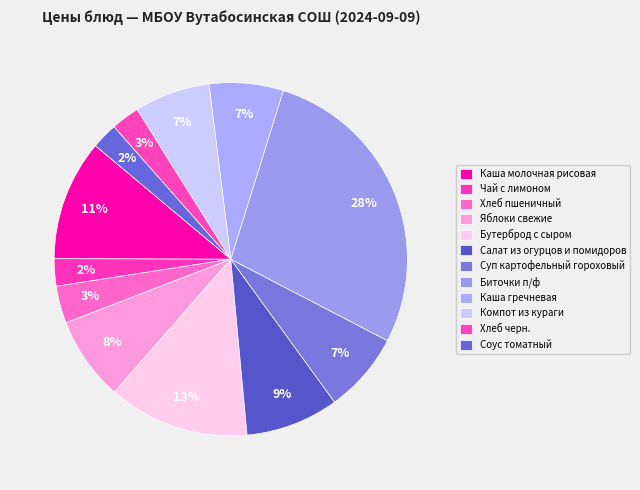

What portion of the pie excludes Хлеб черн.?

97.4%